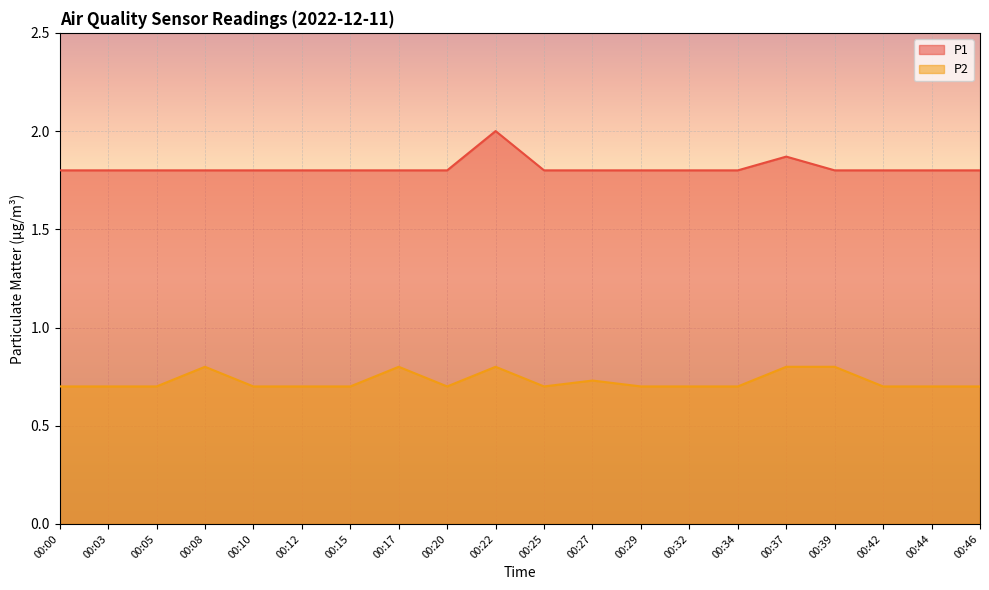

True or false: P1 has a value of 0.4 at 00:20.

False